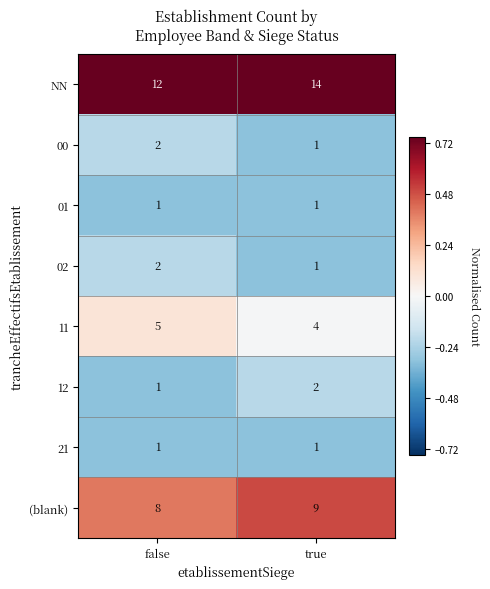

Reading left to right, transcribe all the data shown in this chart.

NN: 12	14
00: 2	1
01: 1	1
02: 2	1
11: 5	4
12: 1	2
21: 1	1
(blank): 8	9